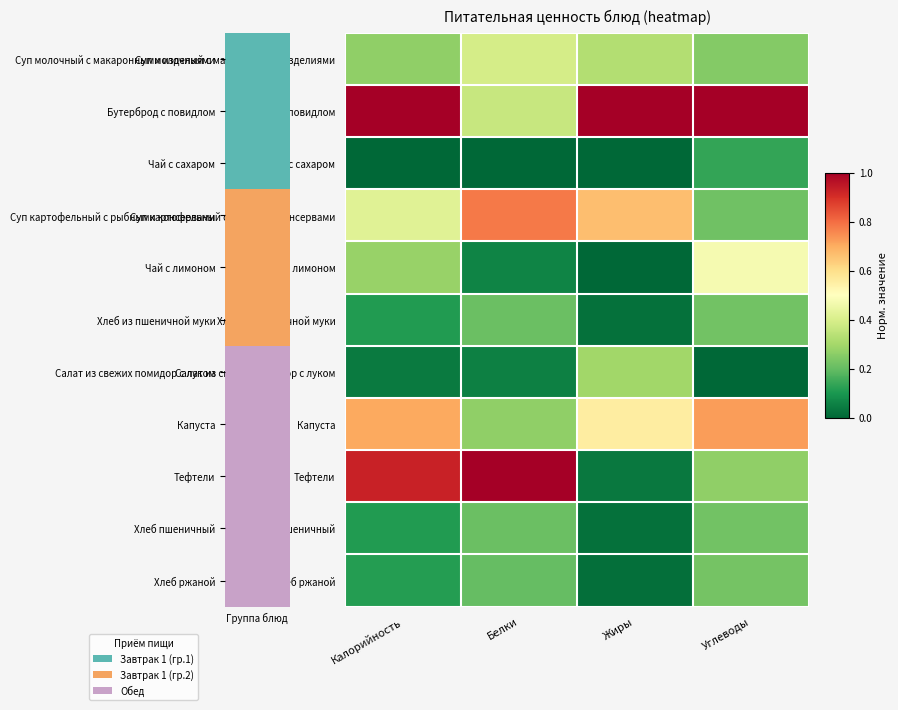

Reading left to right, what are all the values shown in this chart?

Суп молочный с макаронными изделиями: Калорийность=0.3	Белки=0.4	Жиры=0.3	Углеводы=0.2
Бутерброд с повидлом: Калорийность=1.0	Белки=0.4	Жиры=1.0	Углеводы=1.0
Чай с сахаром: Калорийность=0.0	Белки=0.0	Жиры=0.0	Углеводы=0.1
Суп картофельный с рыбными консервами: Калорийность=0.4	Белки=0.8	Жиры=0.7	Углеводы=0.2
Чай с лимоном: Калорийность=0.3	Белки=0.1	Жиры=0.0	Углеводы=0.5
Хлеб из пшеничной муки: Калорийность=0.1	Белки=0.2	Жиры=0.0	Углеводы=0.2
Салат из свежих помидор с луком: Калорийность=0.0	Белки=0.1	Жиры=0.3	Углеводы=0.0
Капуста: Калорийность=0.7	Белки=0.3	Жиры=0.6	Углеводы=0.7
Тефтели: Калорийность=0.9	Белки=1.0	Жиры=0.0	Углеводы=0.3
Хлеб пшеничный: Калорийность=0.1	Белки=0.2	Жиры=0.0	Углеводы=0.2
Хлеб ржаной: Калорийность=0.1	Белки=0.2	Жиры=0.0	Углеводы=0.2